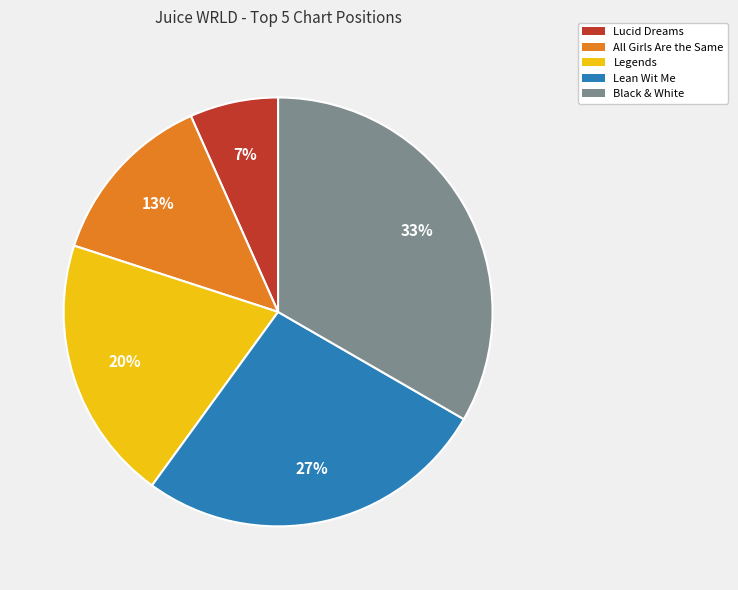

To the nearest percent, what is the average slice percentage?

20%